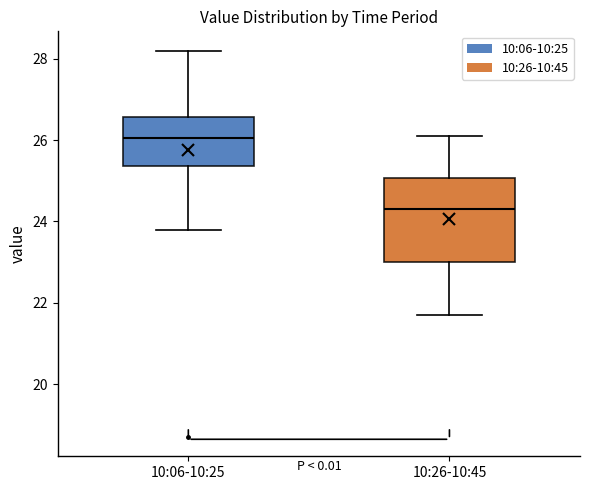

Reading left to right, transcribe this box plot: for each box, give where its median line is, the range the box spans, and where its two whiskers end, as read against the y-axis. The values are not printed on the chart, so give them approximately, as read against the axis.

10:06-10:25: median 26.0, box 25.4 to 26.6, whiskers 23.8 to 28.2
10:26-10:45: median 24.4, box 23.0 to 25.0, whiskers 21.8 to 26.2